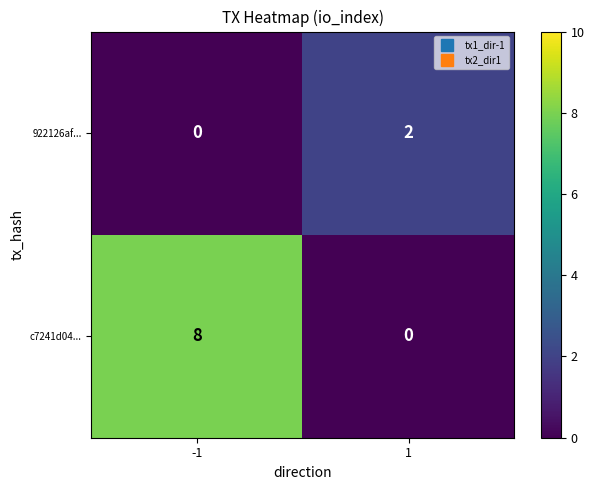

What is the sum of the c7241d04... values at -1 and 1?

8